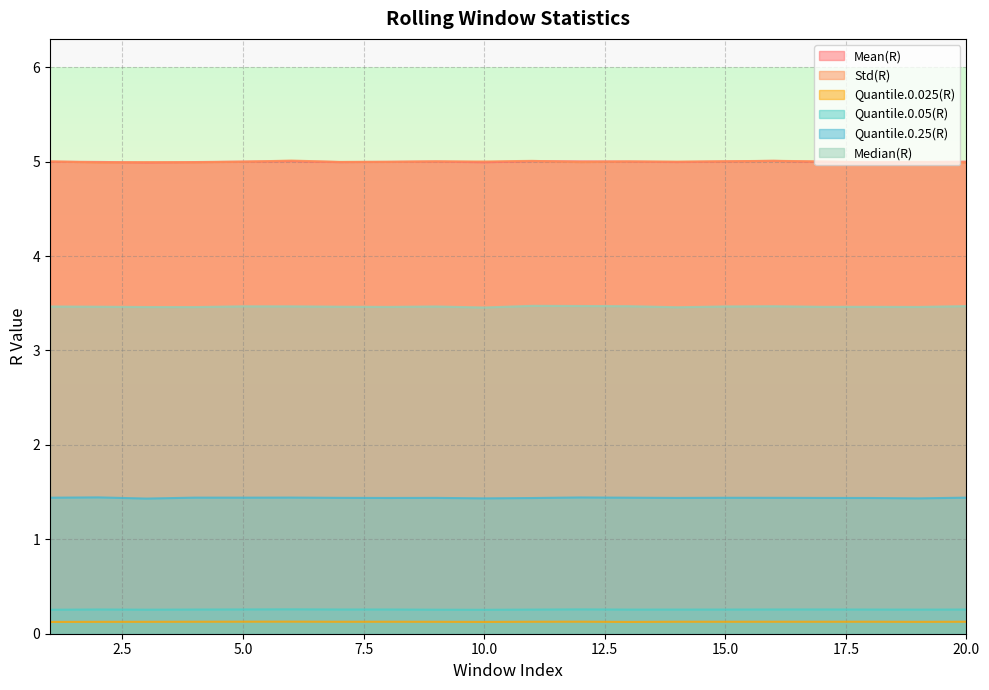

Where is the first local maximum for Quantile.0.025(R)?

6